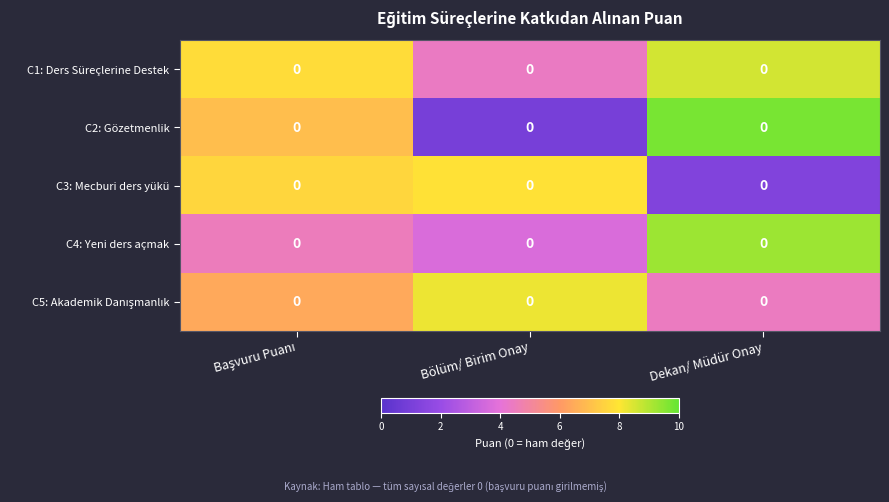

What is the total value across all series at Dekan/ Müdür Onay?

33.3